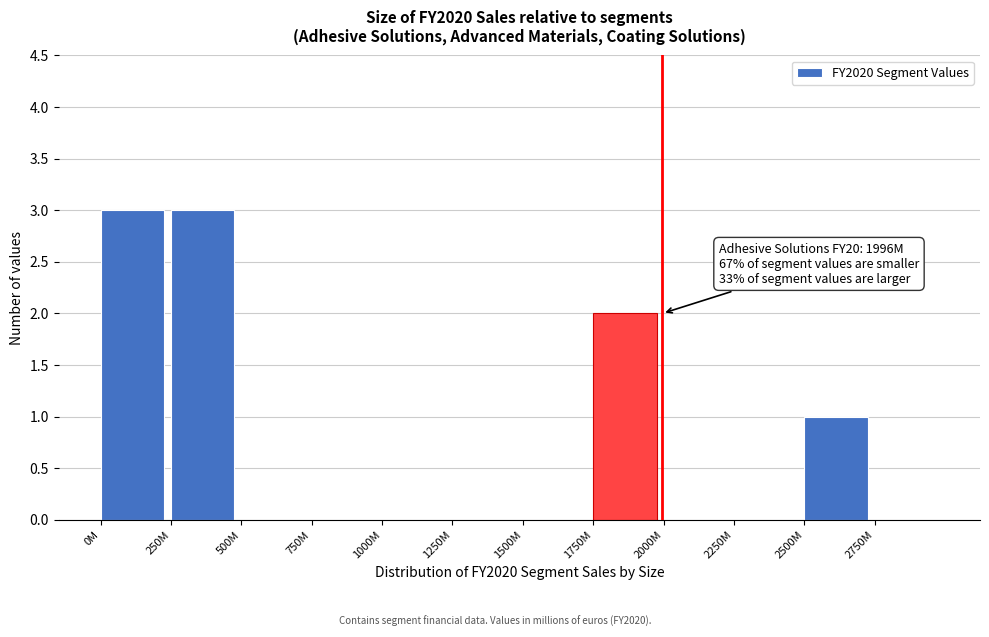

Reading left to right, extract all data points from this chart.

0M=3	250M=3	500M=0	750M=0	1000M=0	1250M=0	1500M=0	1750M=2	2000M=0	2250M=0	2500M=1	2750M=0